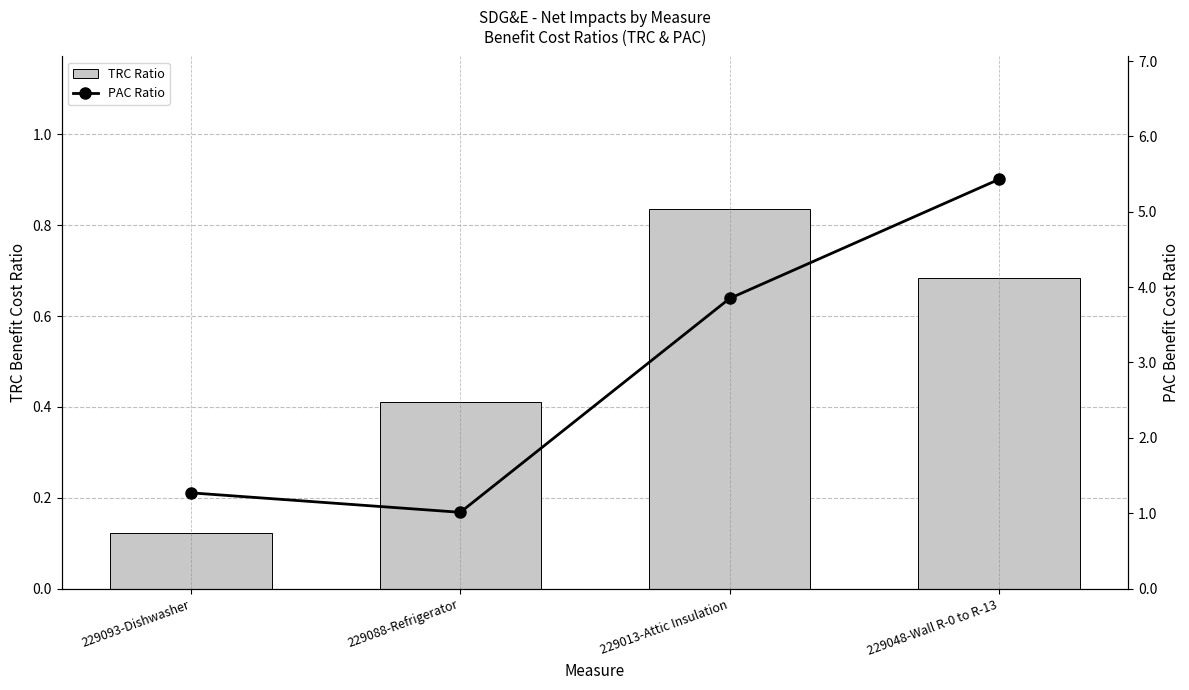

How many categories are shown in the chart?

4